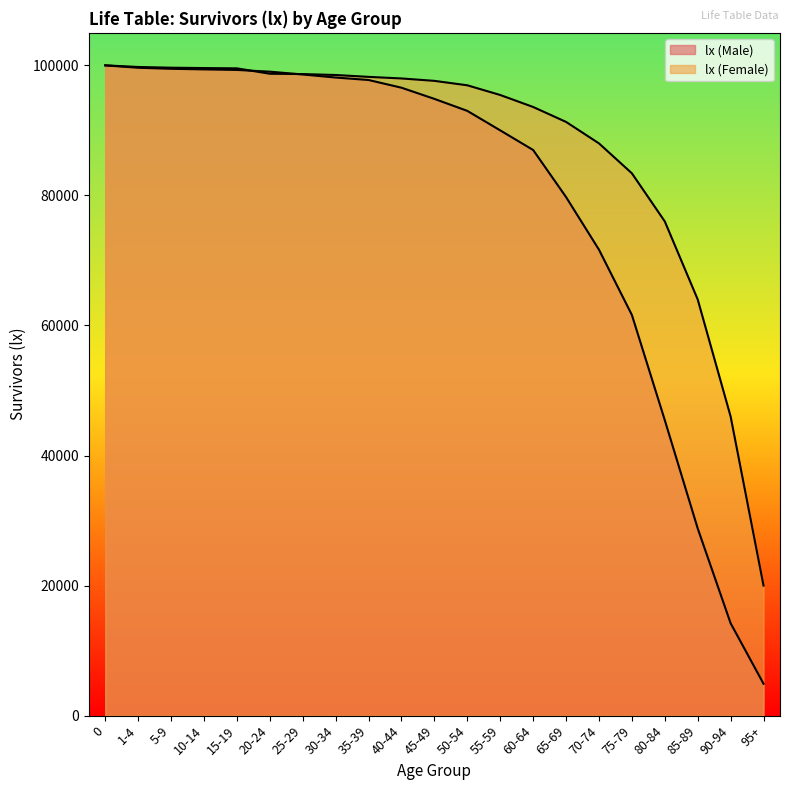

What is the approximate value of lx (Female) at 1-4?

99754